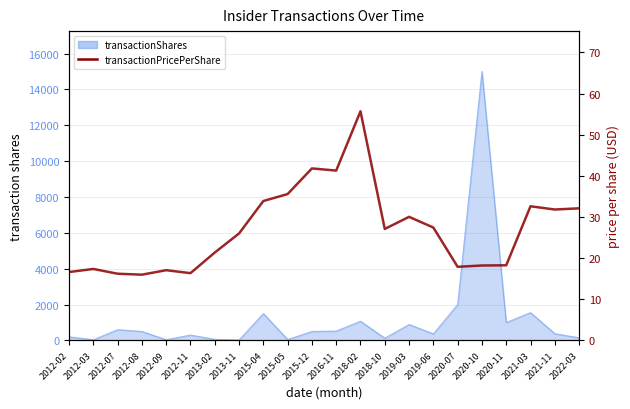

What position from the right is 2012-02?

22